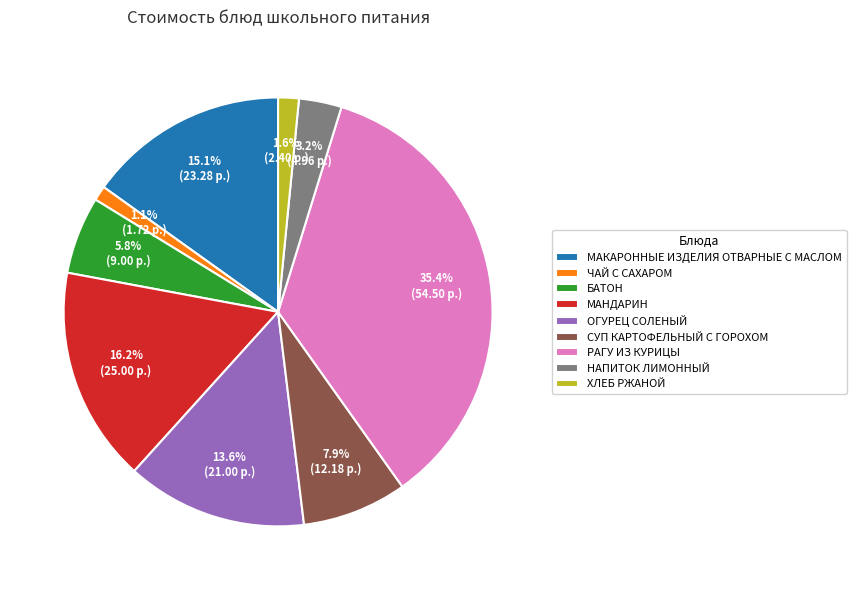

Does ЧАЙ С САХАРОМ represent more than half of the total?

No